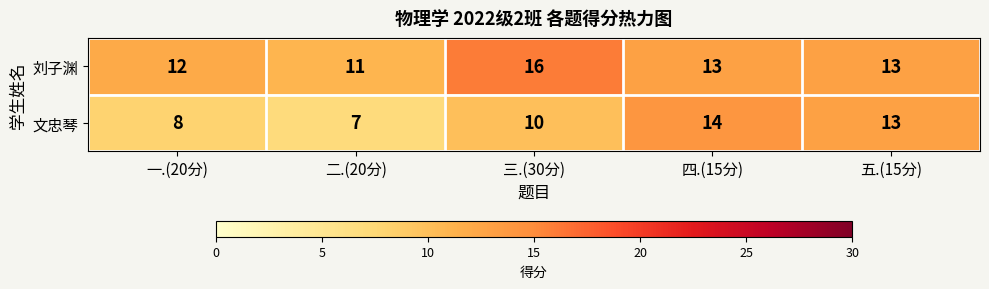

True or false: 刘子渊 has a value of 4 at 二.(20分).

False